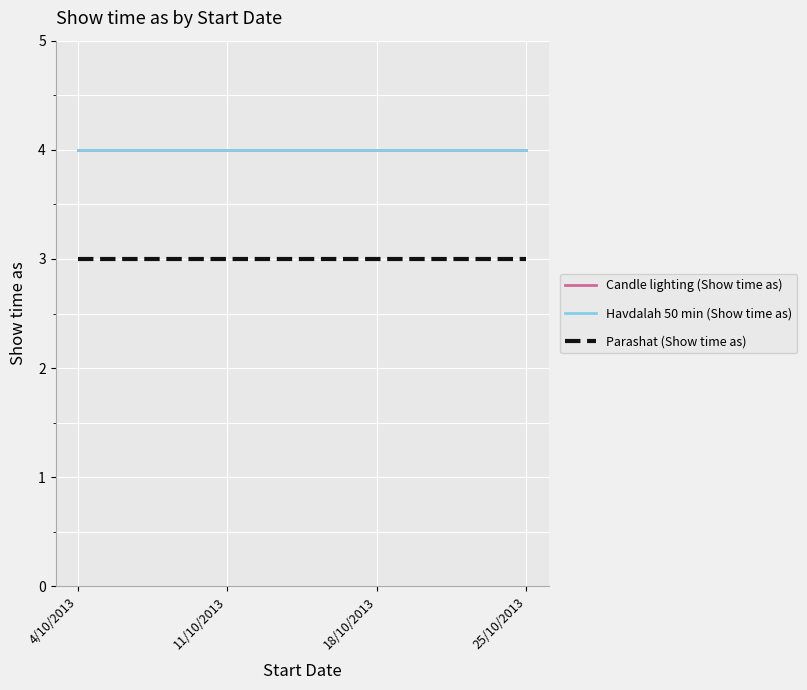

Is this an area chart (filled region under the line)?

No